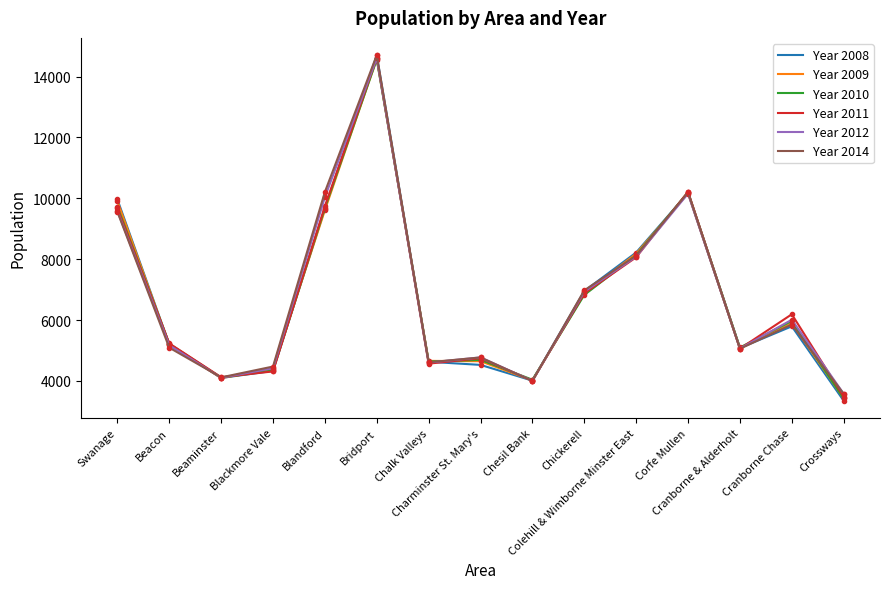

Which series has the widest spread of values?

Year 2008